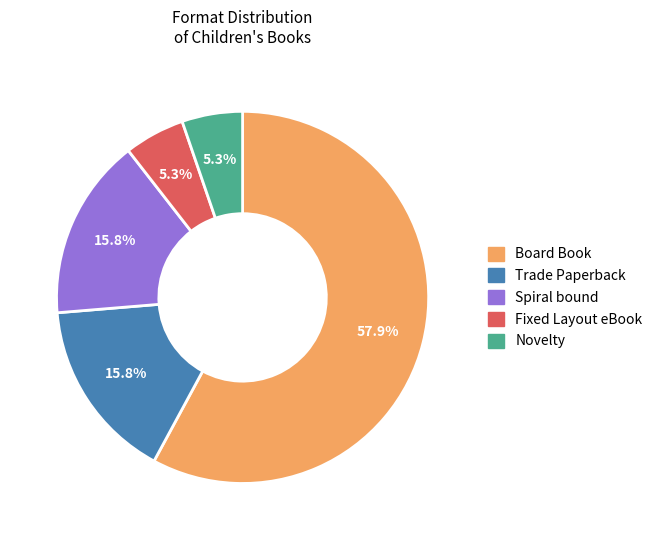

Which category has the biggest portion of the pie?

Board Book